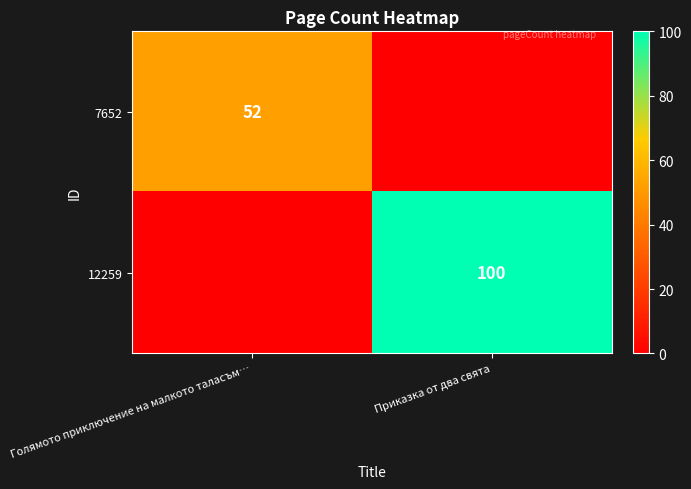

The 7652 series shows 35 at Голямото приключение на малкото таласъм…. True or false?

False